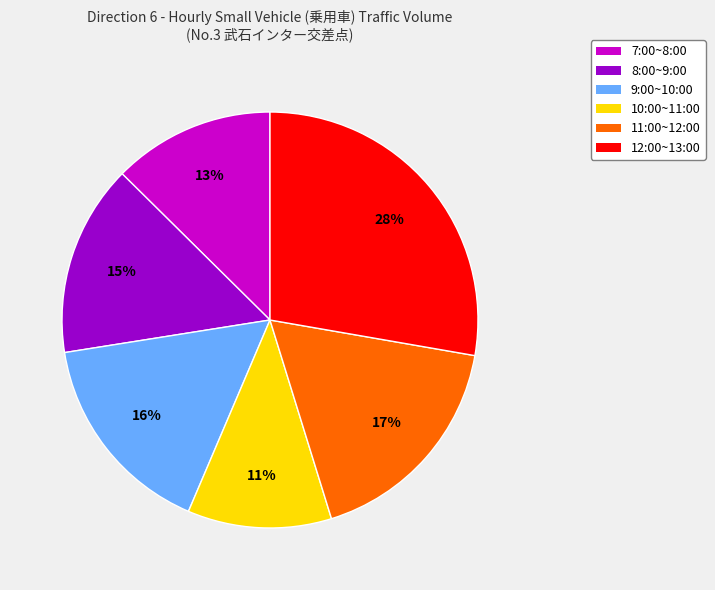

Does 11:00~12:00 account for over 50% of the chart?

No